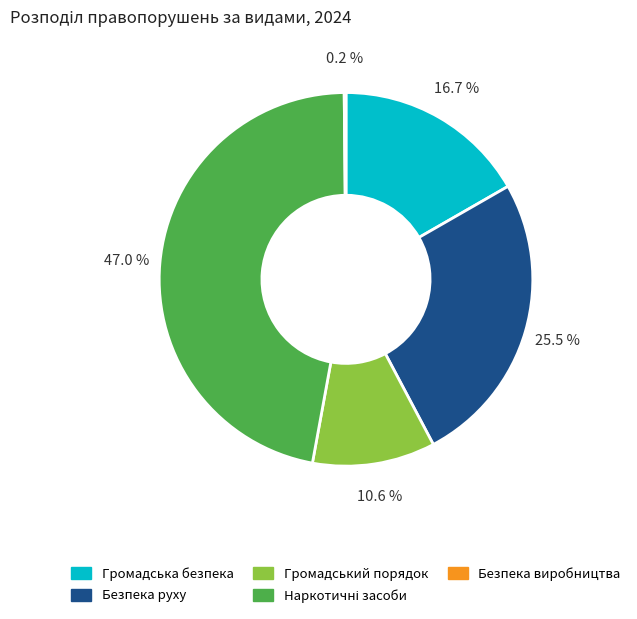

Does any single category account for the majority?

No